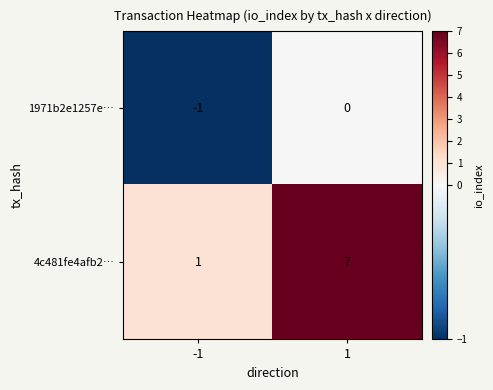

Between -1 and 1, which series saw the biggest shift?

4c481fe4afb2…